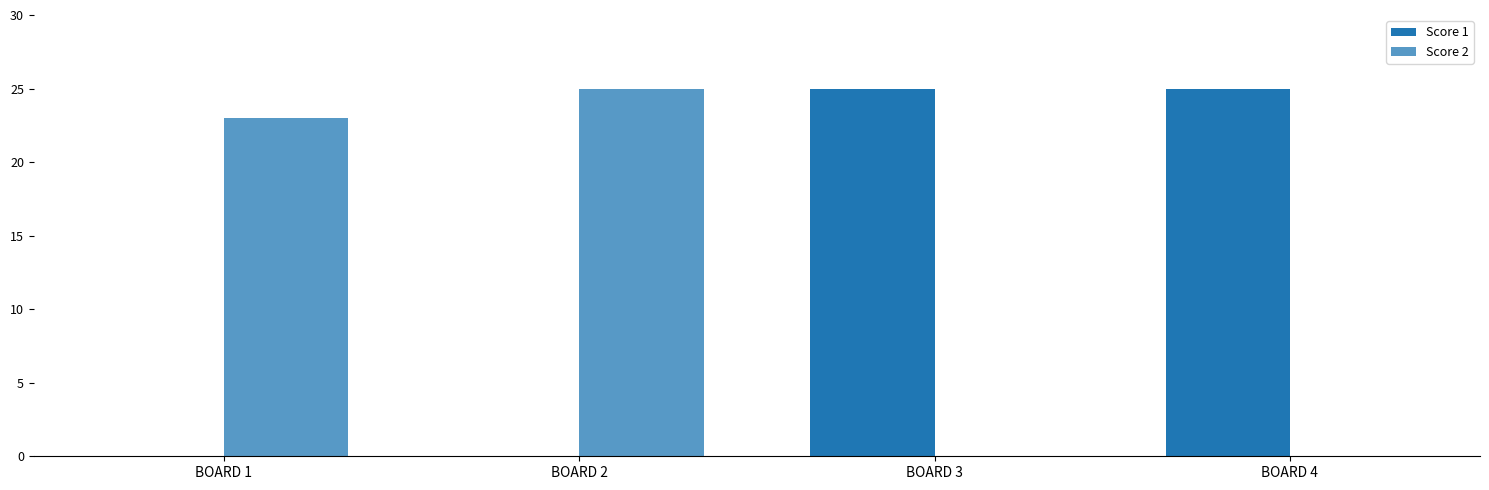

Which series has the largest total across all categories?

Score 1